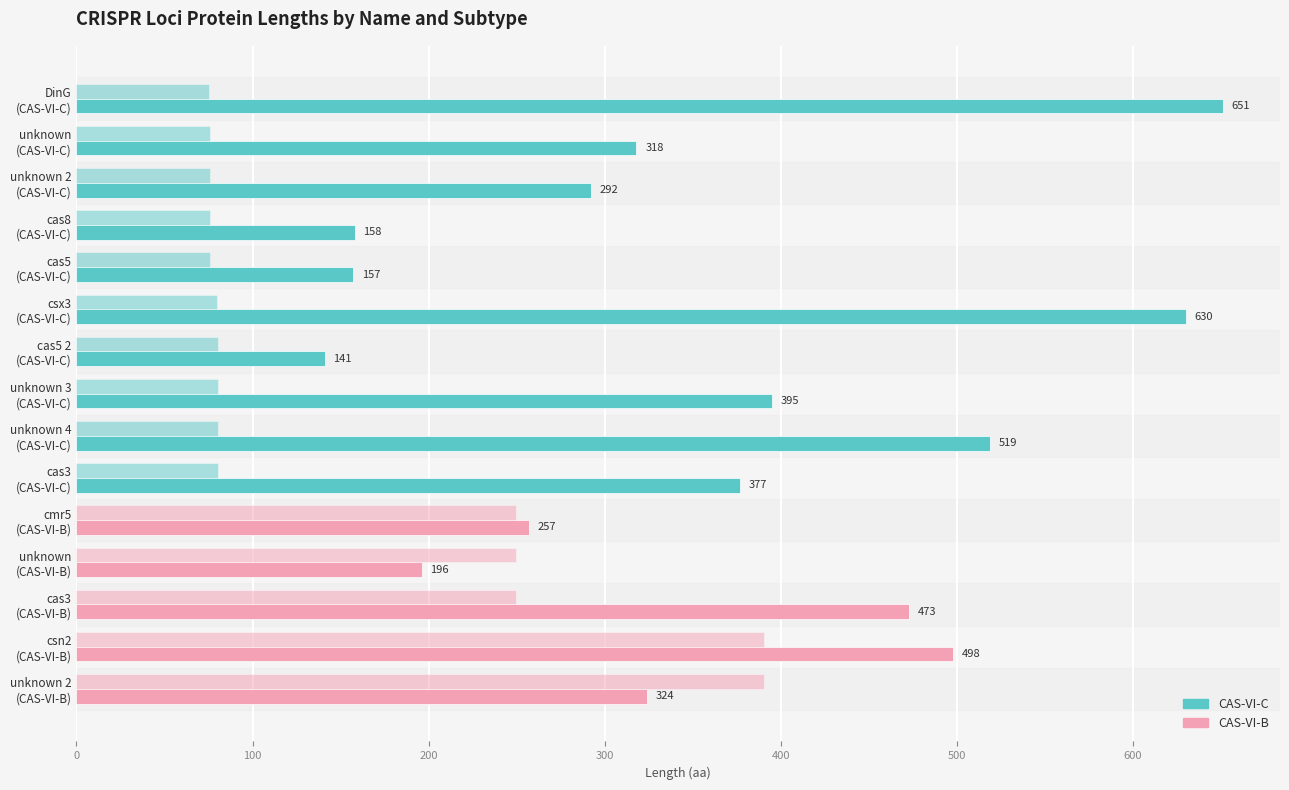

How many data points does each series have?

15